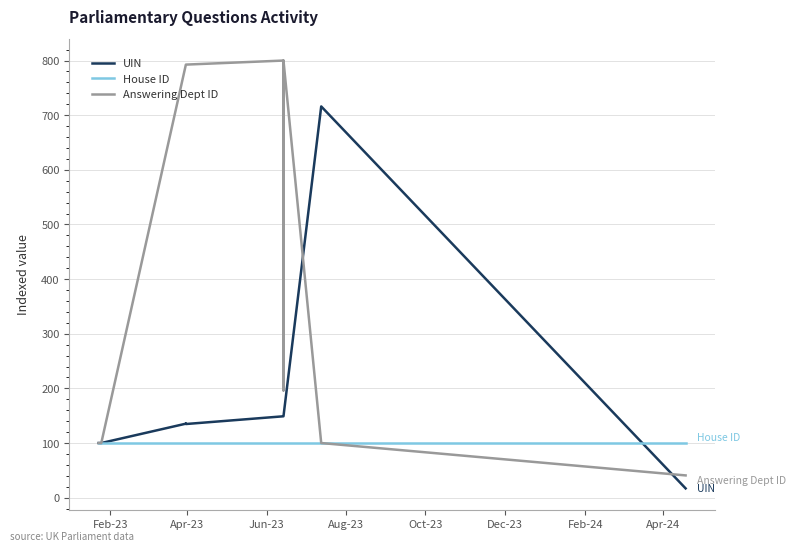

At how many categories does at least one series exceed 71?

10